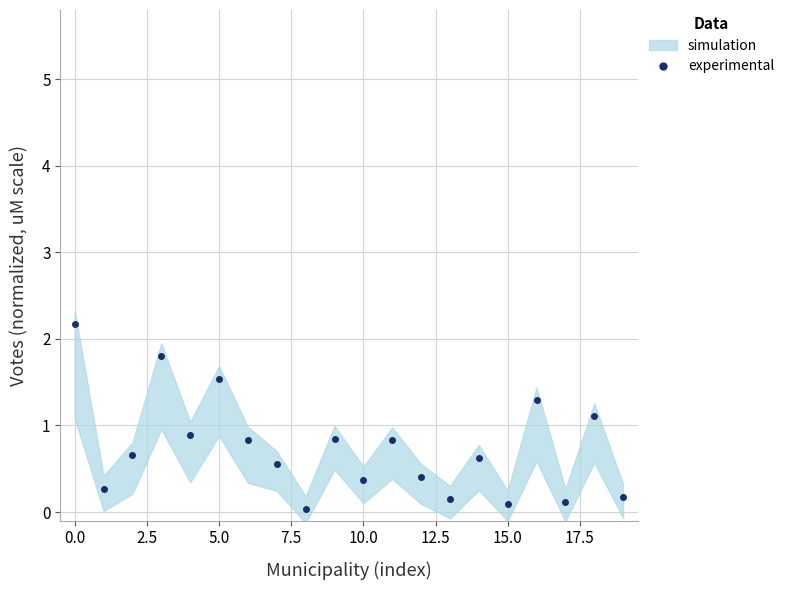

What is the greatest value displayed?

2.2